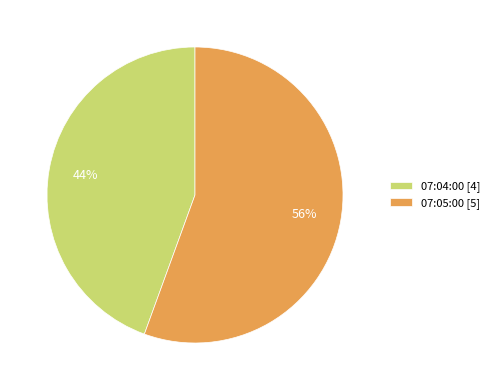

Is it true that 07:05:00 is 56% of the pie?

True